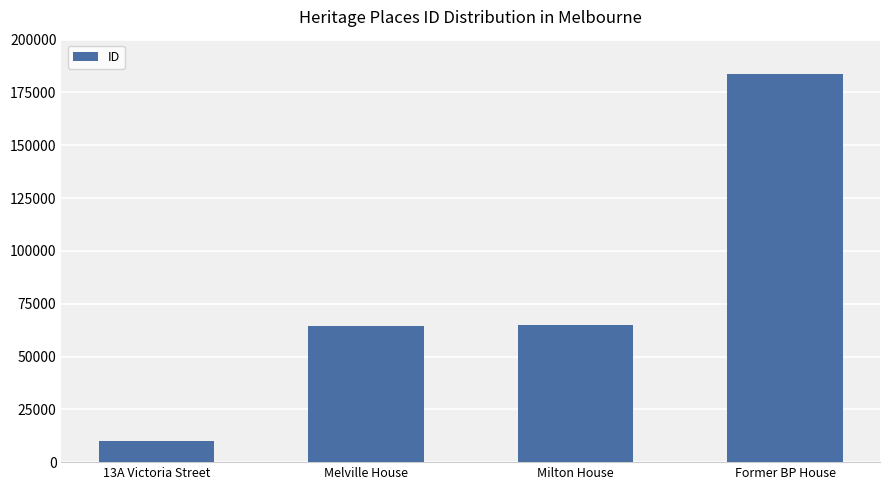

The chart shows a value of 64643 at Melville House. True or false?

True